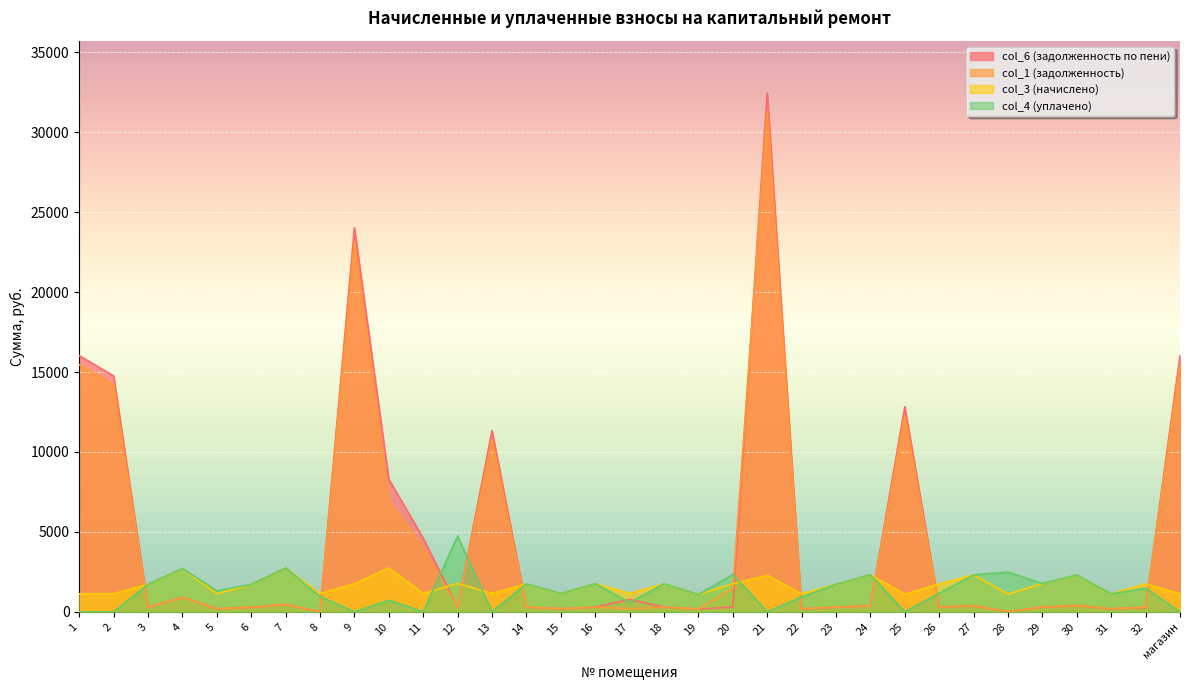

Where is col_3 (начислено) nearest to the value 1912?

12